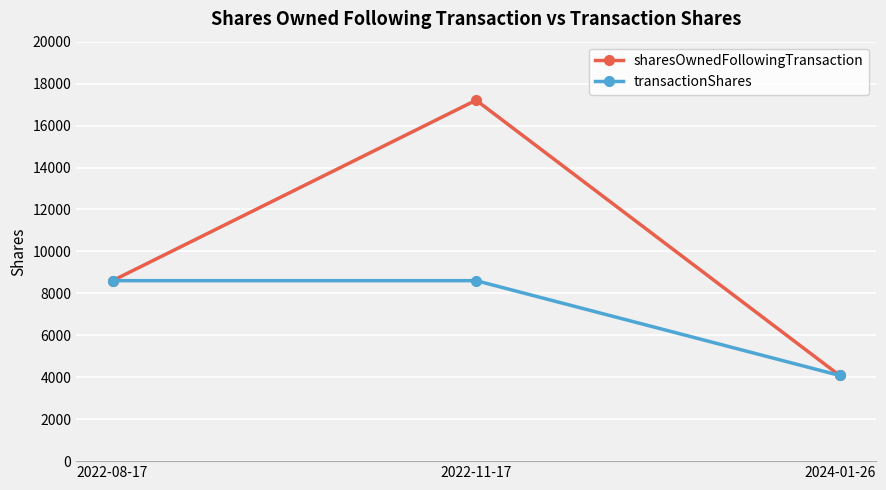

Rank the series by their maximum value, from lowest to highest.

transactionShares, sharesOwnedFollowingTransaction